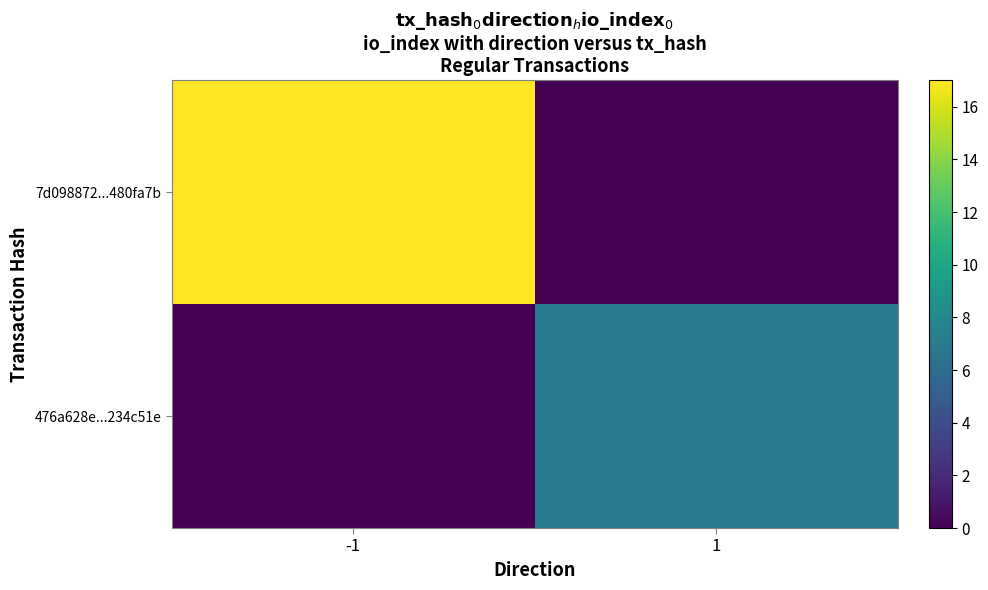

What is the spread (max minus min) of values at 1?

7